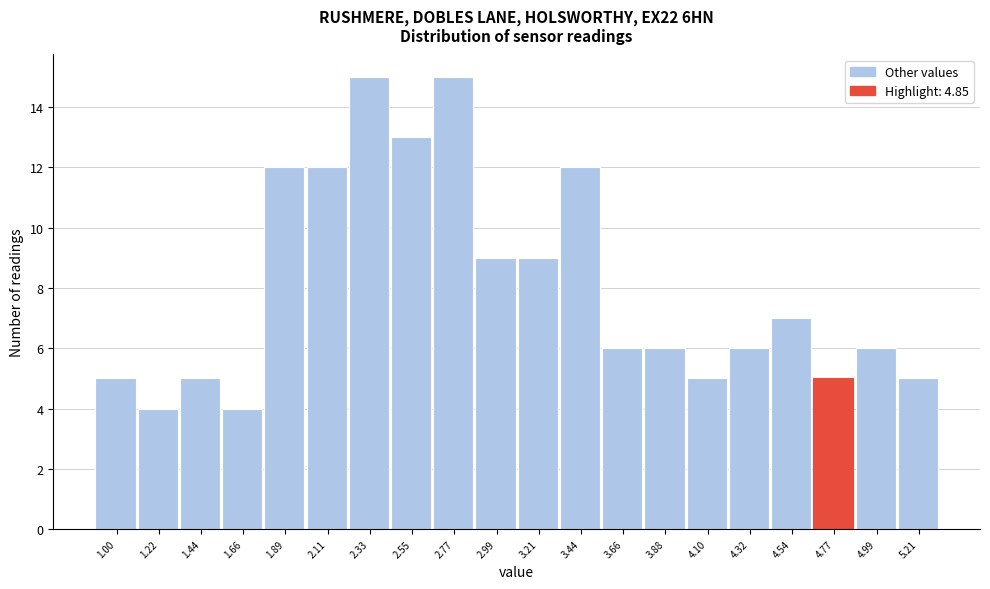

Reading left to right, transcribe all the data shown in this chart.

5	4	5	4	12	12	15	13	15	9	9	12	6	6	5	6	7	5	6	5